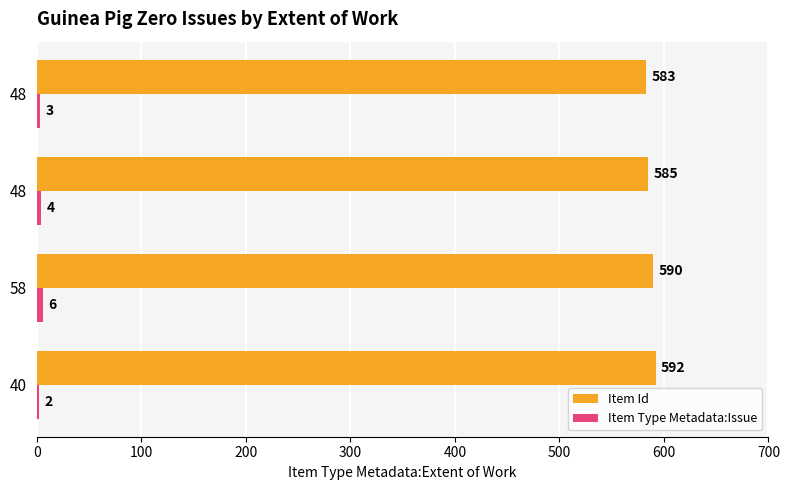

How many distinct data groups are displayed?

2